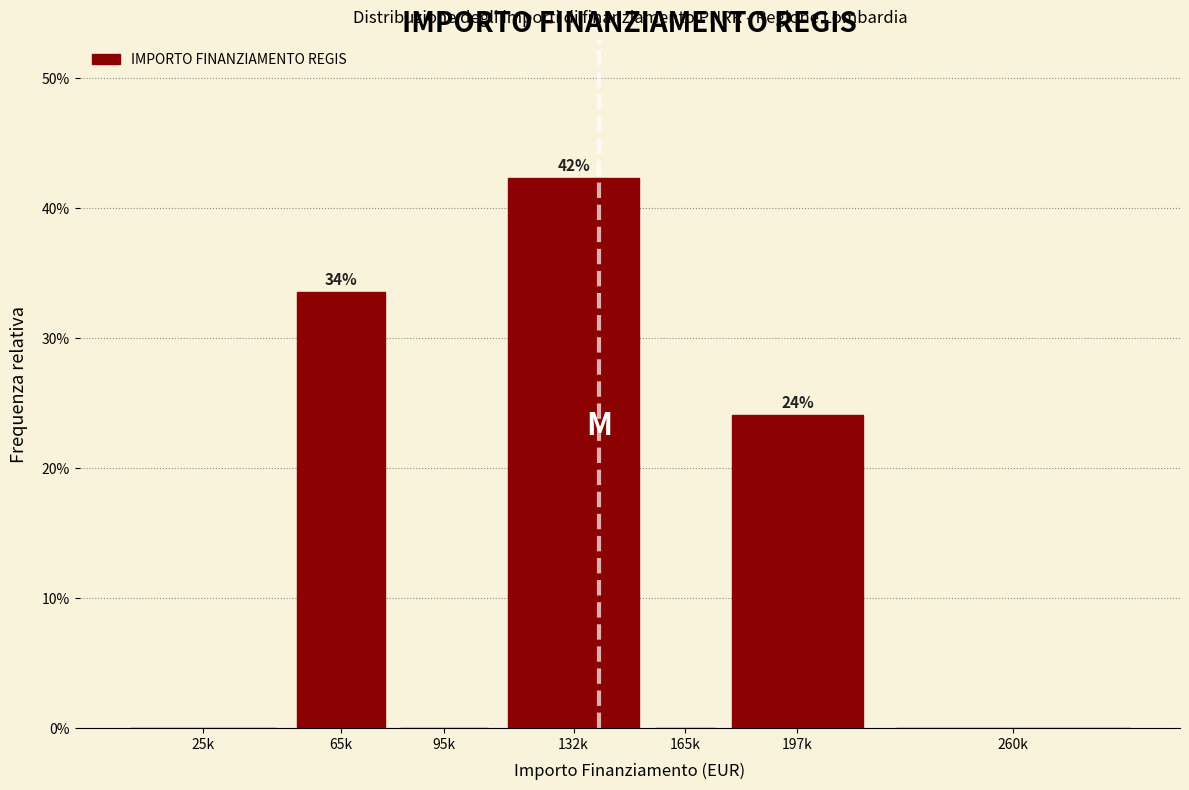

Reading left to right, transcribe all the data shown in this chart.

25k=0.0	65k=33.6	95k=0.0	132k=42.3	165k=0.0	197k=24.1	260k=0.0